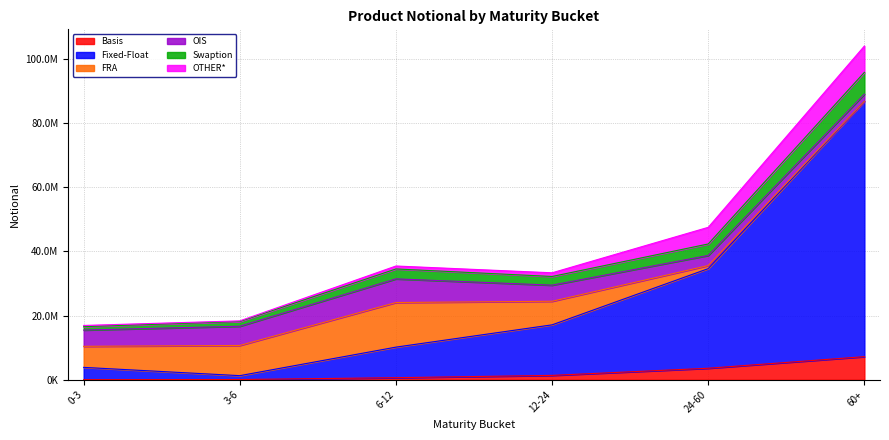

In Fixed-Float, how many points are lower than both neighbors (excluding endpoints)?

1